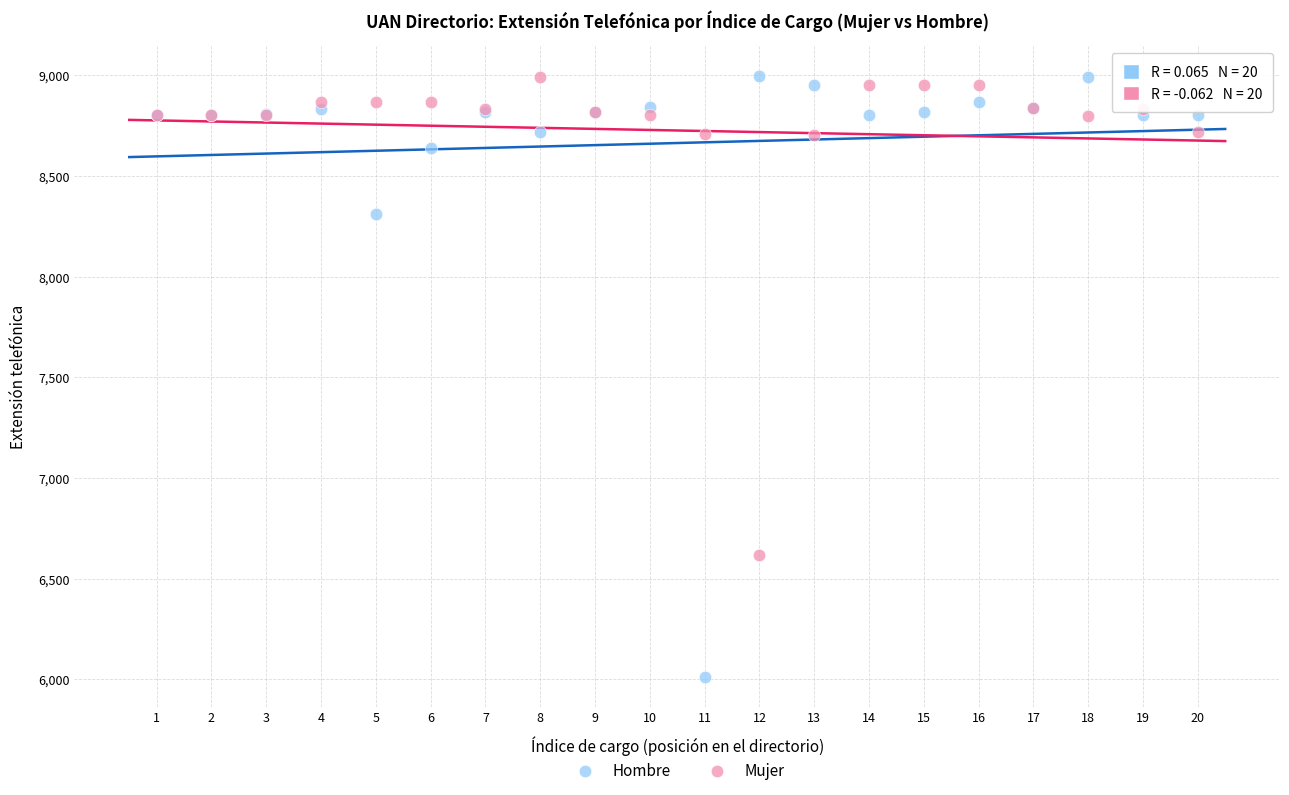

Which series contains the lowest Y value?

Hombre